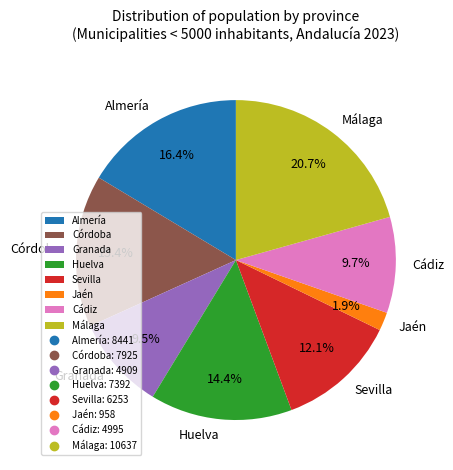

Combined, what portion of the pie is Jaén and Sevilla?

14.0%